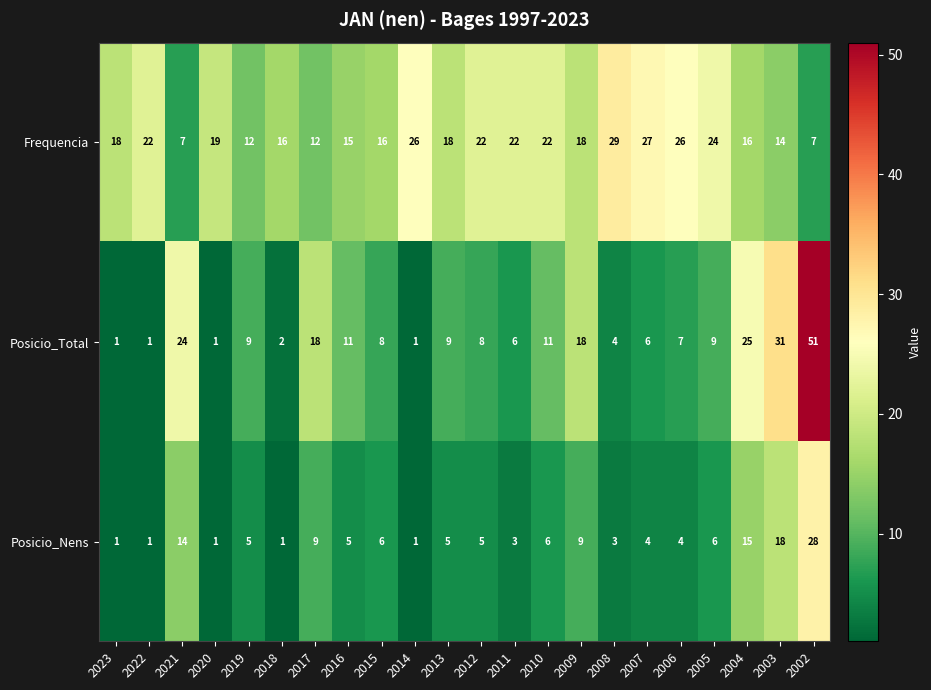

True or false: Posicio_Total has a value of 9 at 2013.

True